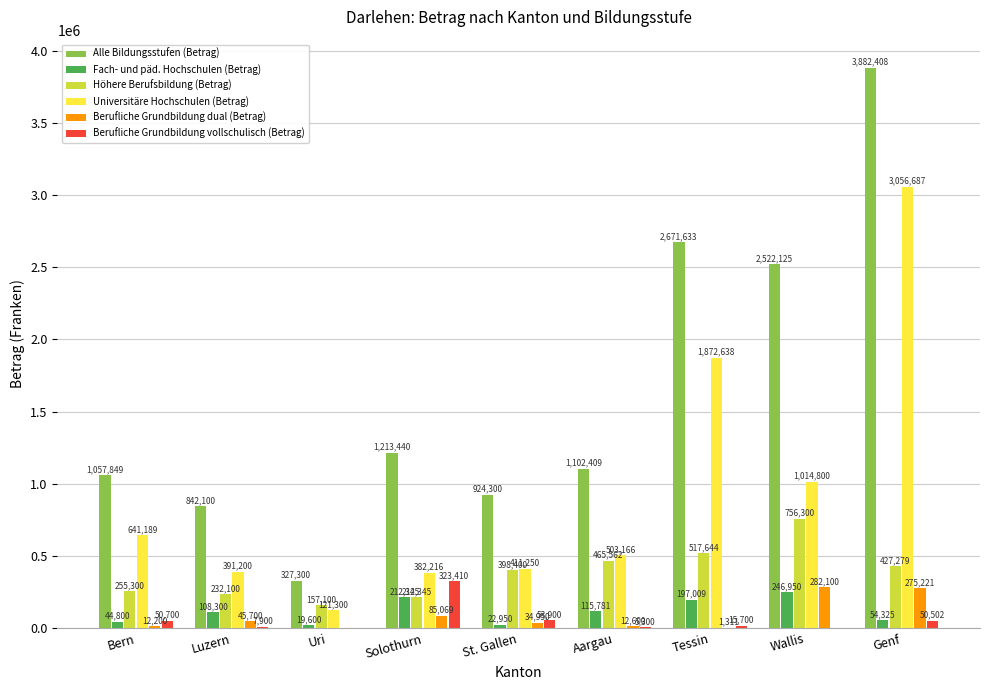

Which series changed the most between Wallis and Genf?

Universitäre Hochschulen (Betrag)